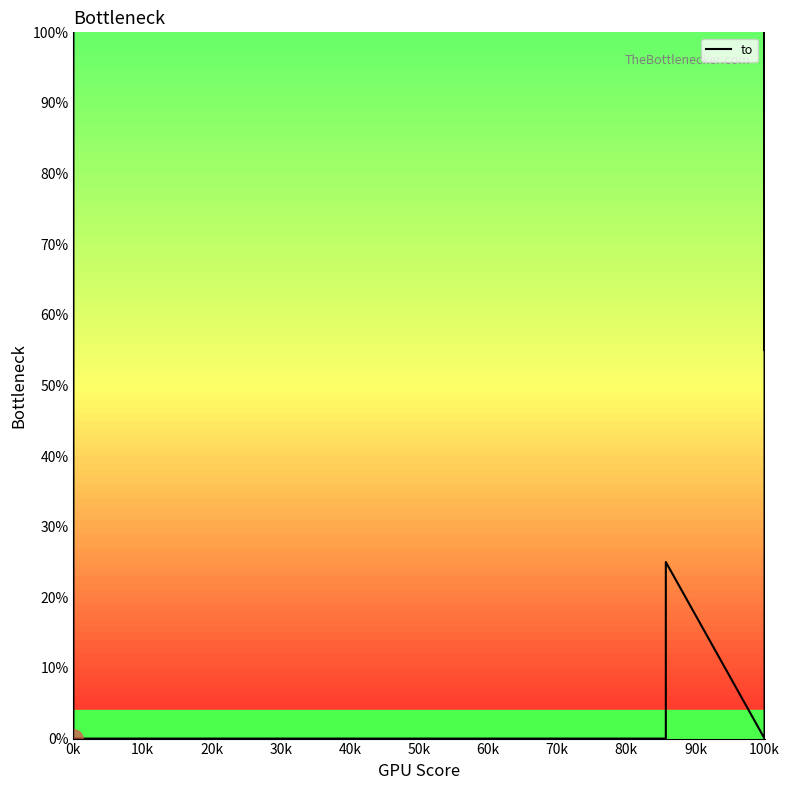

Between 0k and 100k, which is larger?

0k